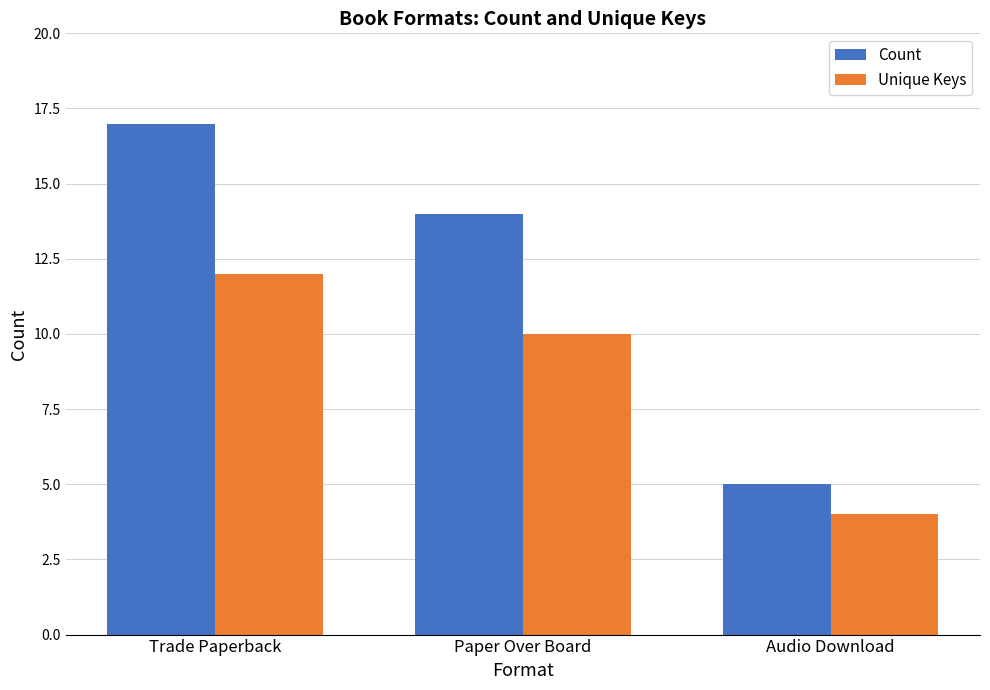

How many distinct data groups are displayed?

2